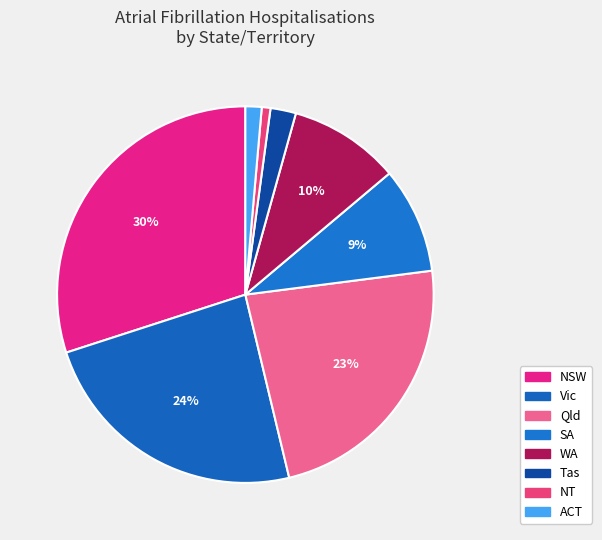

How many segments does this pie chart have?

8